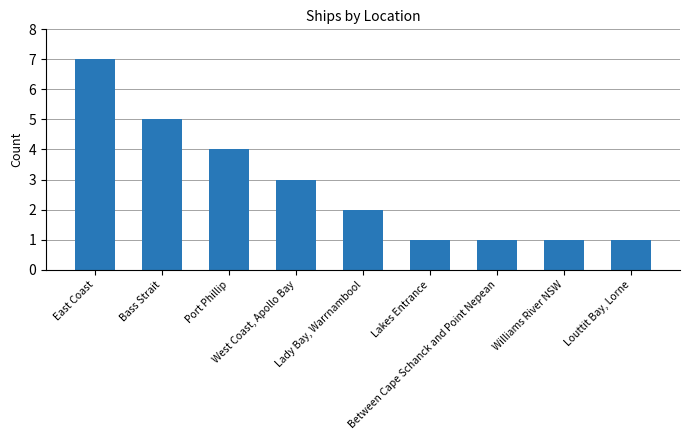

Is it true that the value at Bass Strait is 5?

True